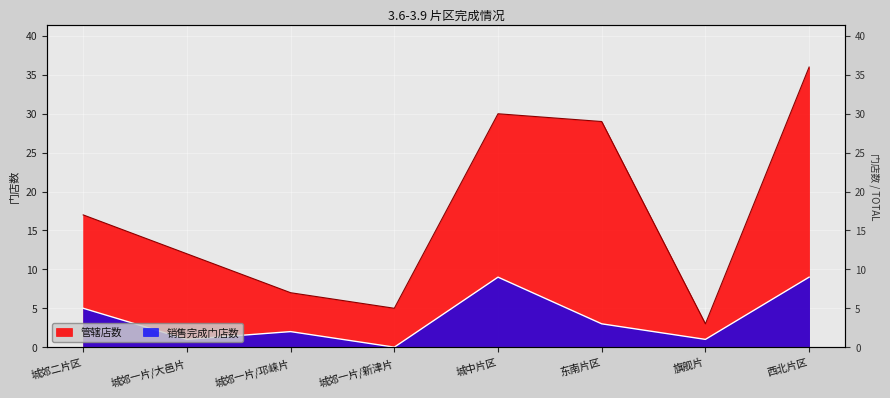

List the series in order of their peak value, lowest first.

销售完成门店数, 管辖店数